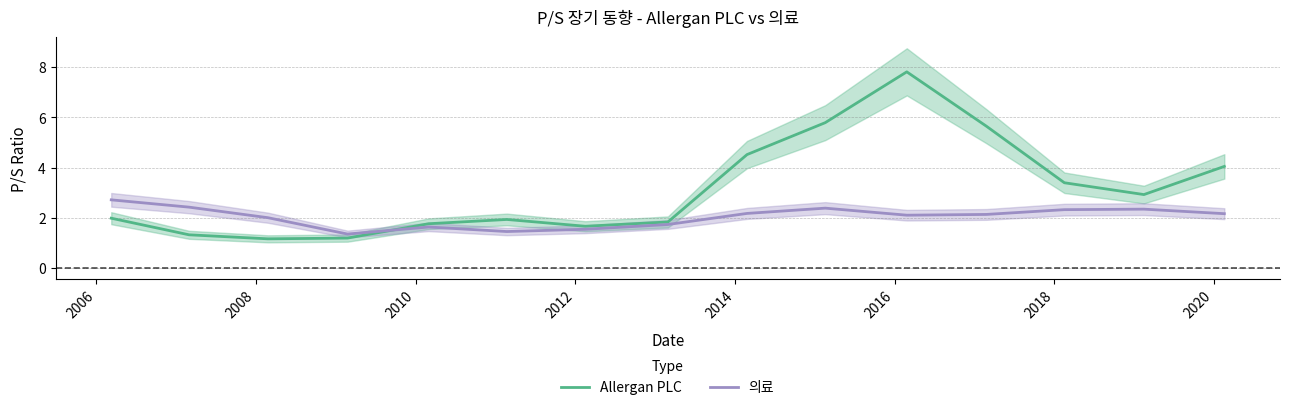

Does the chart have visible grid lines?

Yes